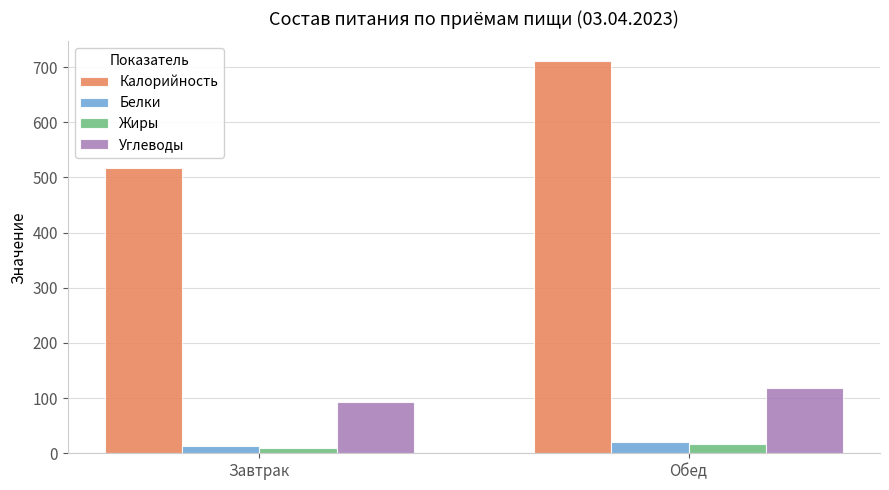

Is the value of Белки at Завтрак greater than the value of Углеводы at Завтрак?

No